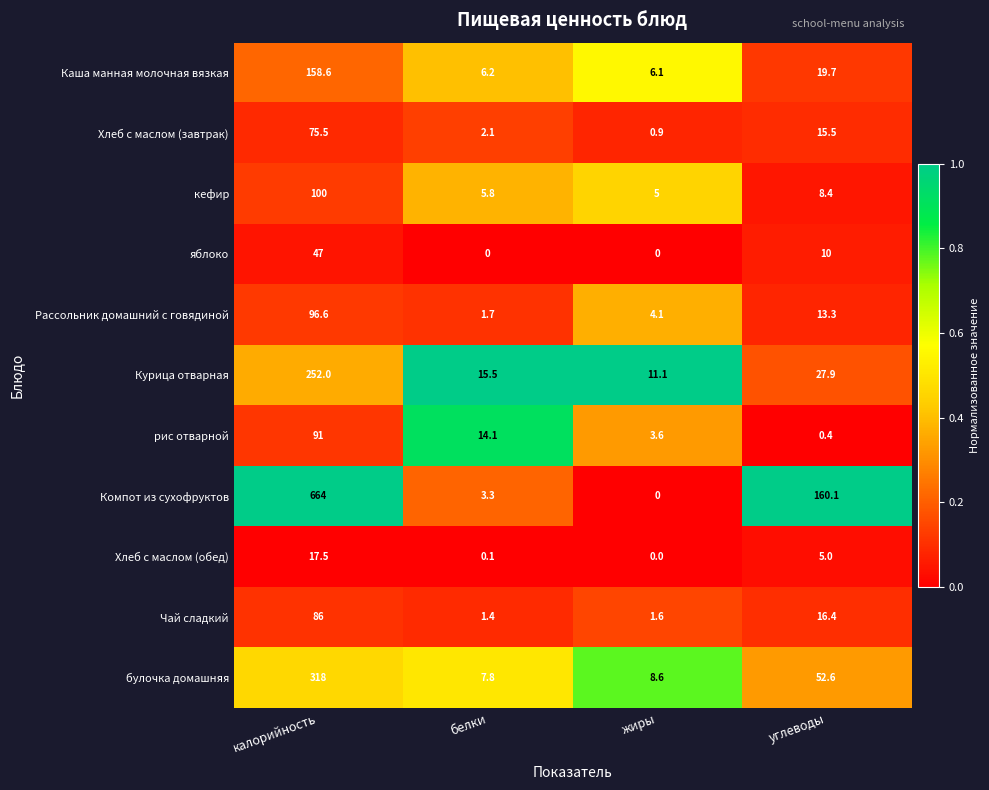

At which label is Каша манная молочная вязкая closest to 82?

углеводы